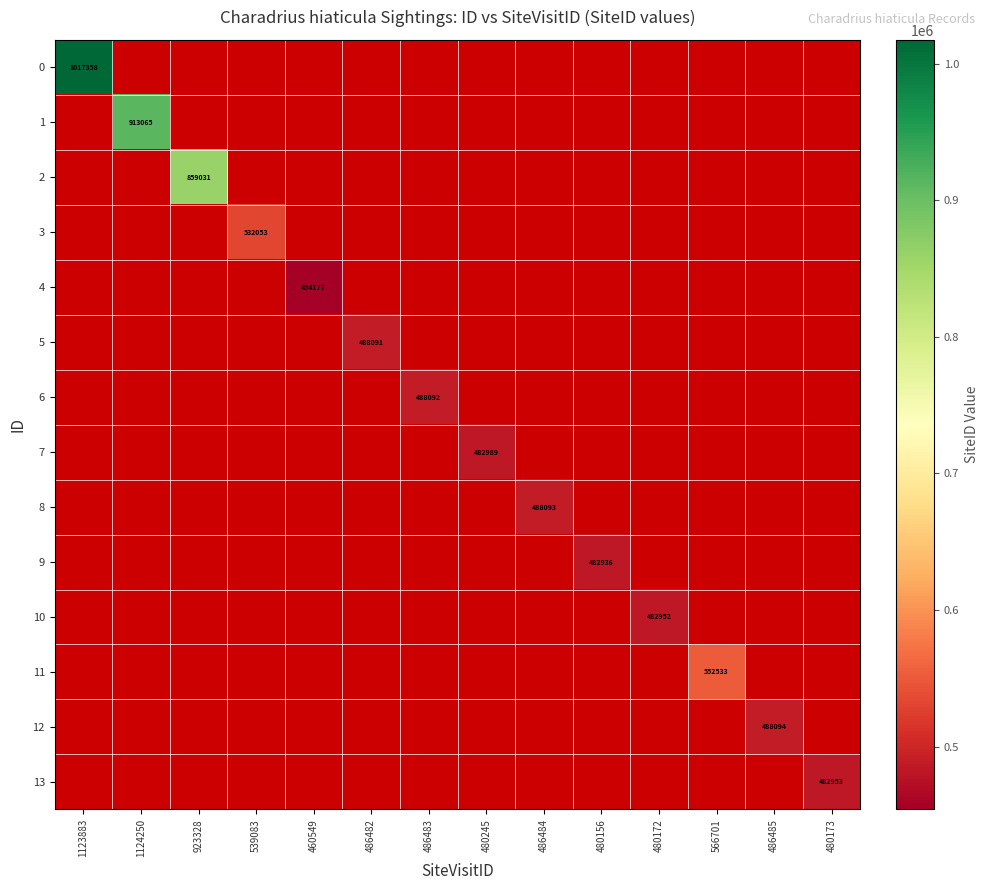

The 11 series shows 178005 at 566701. True or false?

False